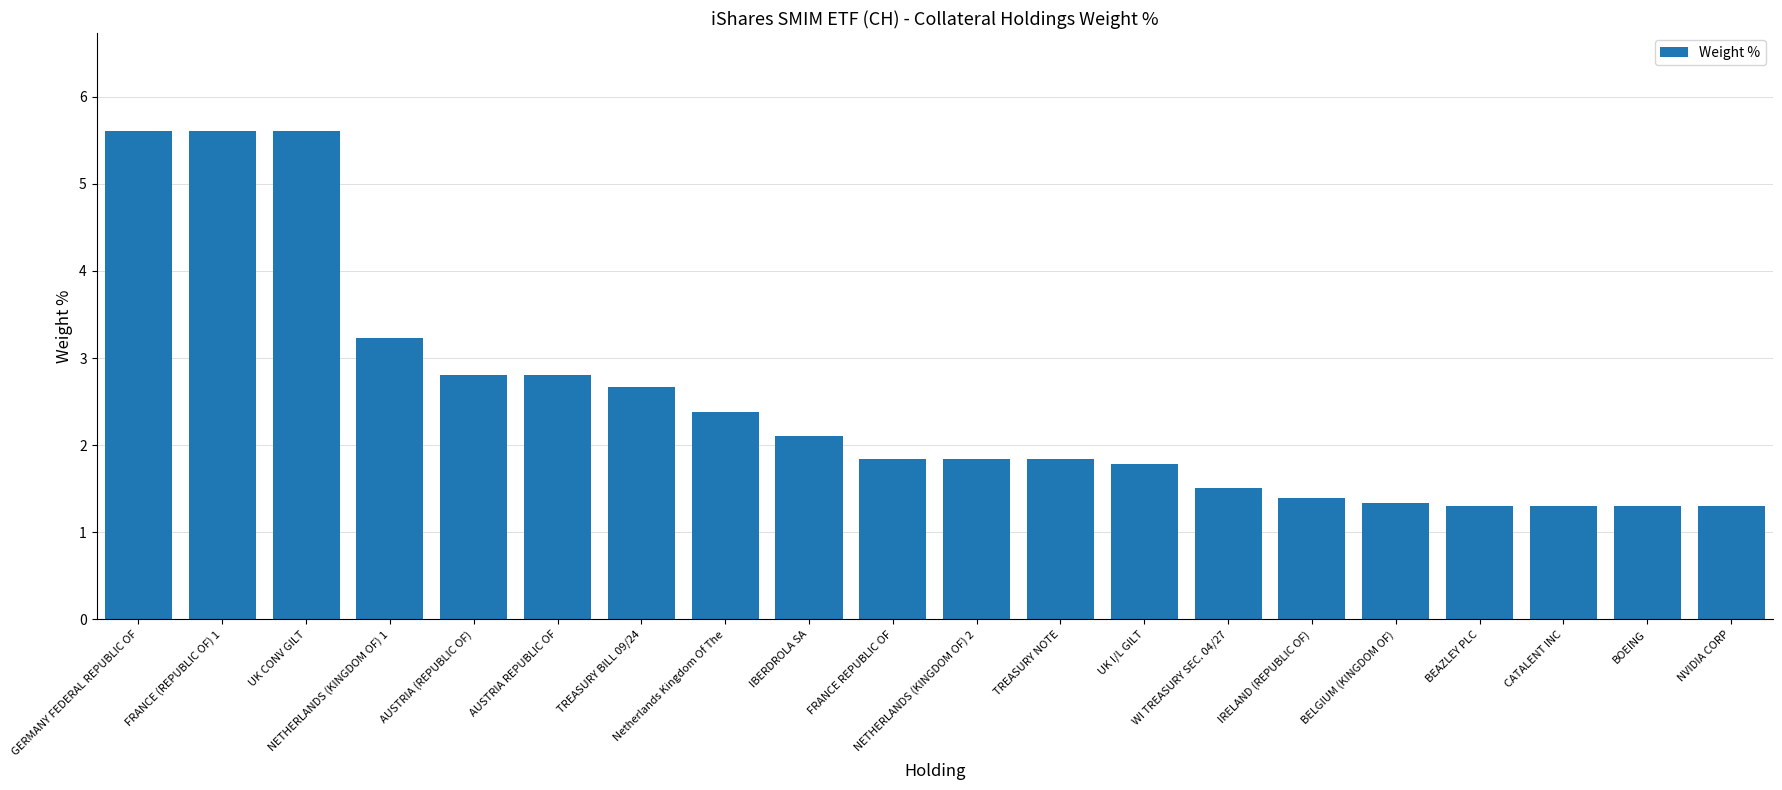

What position from the right is NVIDIA CORP?

1